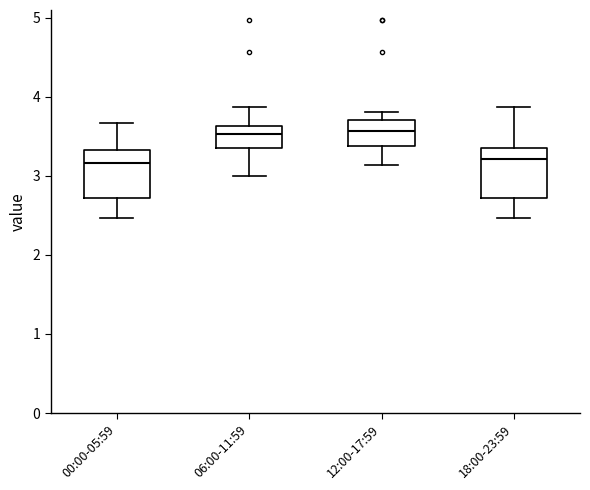

Reading left to right, read every box against the y-axis: the position of its median line, the range the box covers, and the ends of its whiskers. The values are not printed on the chart, so give them approximately, as read against the axis.

00:00-05:59: median 3.2, box 2.7 to 3.3, whiskers 2.5 to 3.7
06:00-11:59: median 3.5, box 3.4 to 3.6, whiskers 3.0 to 3.9
12:00-17:59: median 3.6, box 3.4 to 3.7, whiskers 3.1 to 3.8
18:00-23:59: median 3.2, box 2.7 to 3.3, whiskers 2.5 to 3.9